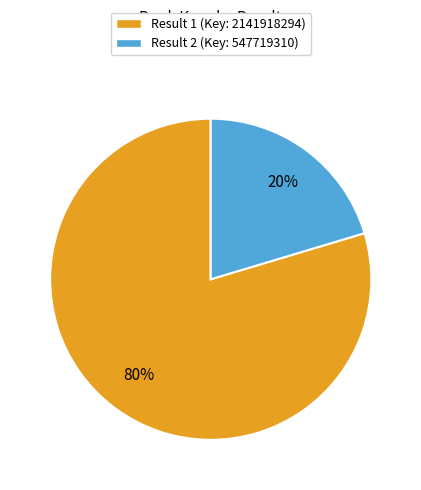

Is Result 2 (Key: 547719310) the majority of the pie?

No